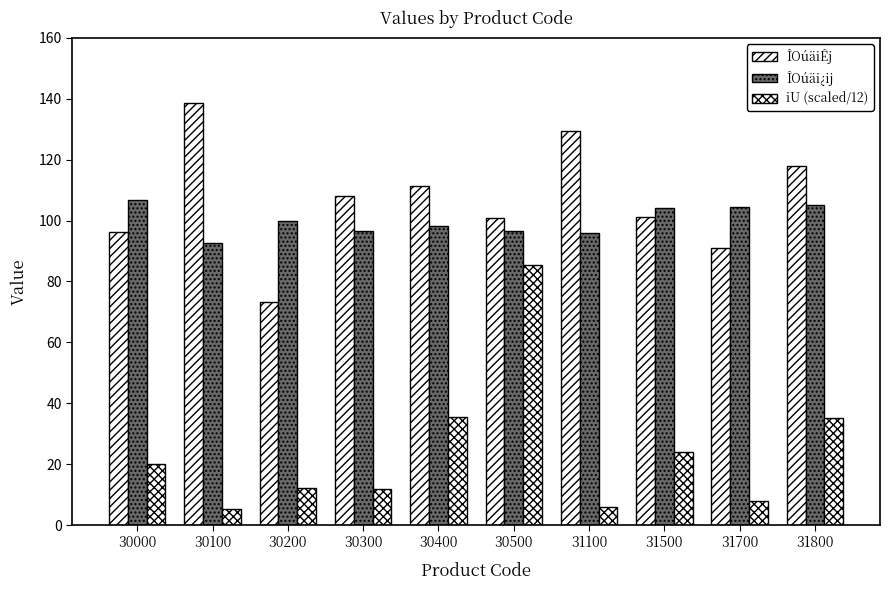

At which label does iU (scaled/12) reach its peak?

30500